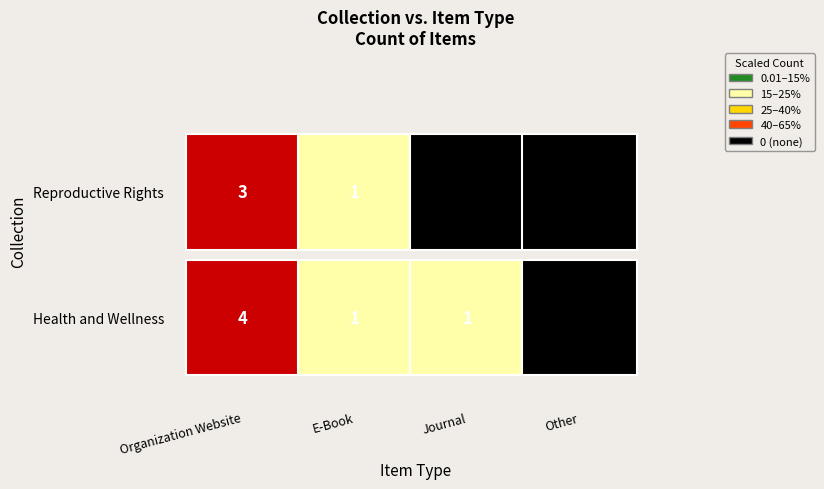

Rank the categories by Reproductive Rights value from highest to lowest.

Organization Website, E-Book, Journal, Other